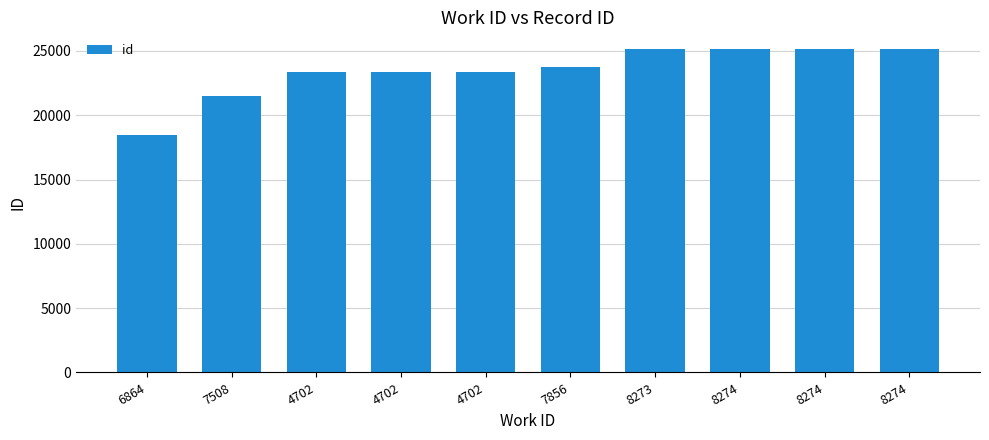

Which has a higher value, 7508 or 6864?

7508